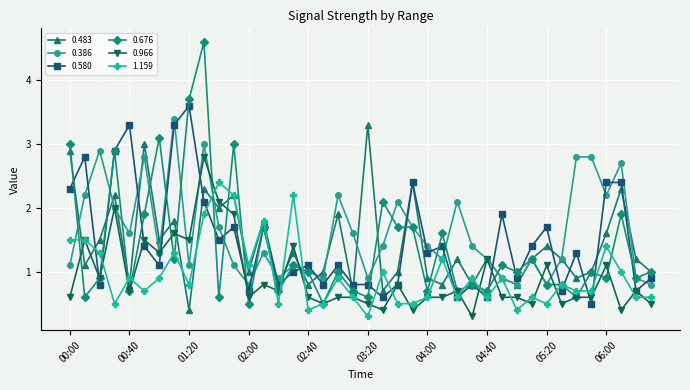

Which series has the largest range (max minus min)?

0.676